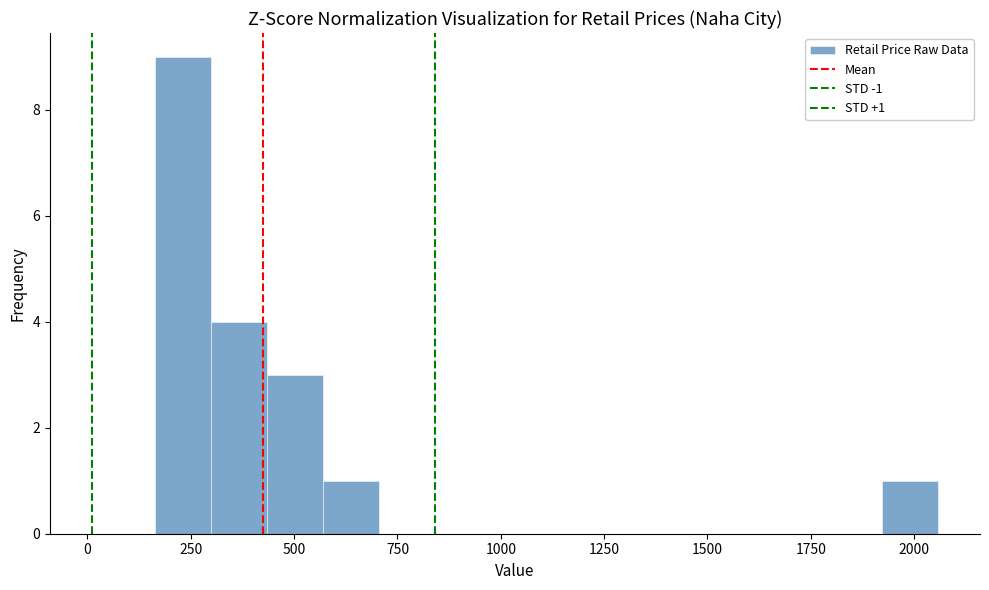

Around what value on the x-axis is the tallest bar? Give the approximate position of its centre, as read against the axis.

250